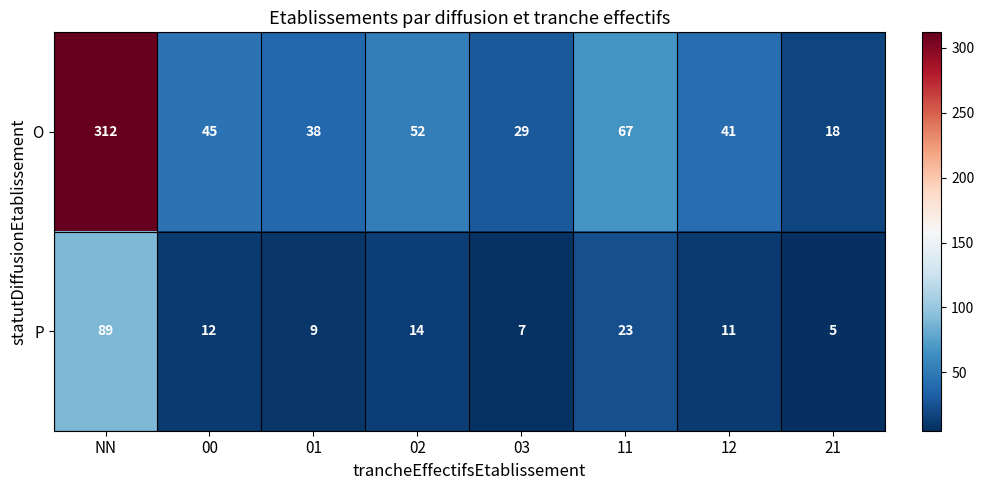

At which category does the chart reach its peak across all series?

NN